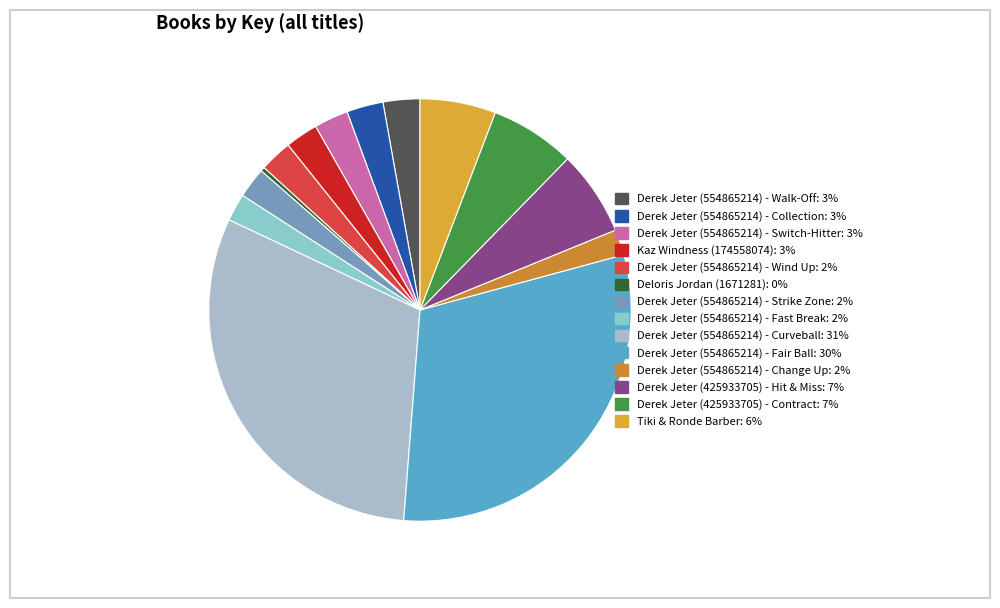

Rank the categories by value from highest to lowest.

Derek Jeter (554865214) - Curveball, Derek Jeter (554865214) - Fair Ball, Derek Jeter (425933705) - Hit & Miss, Derek Jeter (425933705) - Contract, Tiki & Ronde Barber, Derek Jeter (554865214) - Walk-Off, Derek Jeter (554865214) - Collection, Derek Jeter (554865214) - Switch-Hitter, Kaz Windness (174558074), Derek Jeter (554865214) - Wind Up, Derek Jeter (554865214) - Strike Zone, Derek Jeter (554865214) - Fast Break, Derek Jeter (554865214) - Change Up, Deloris Jordan (1671281)